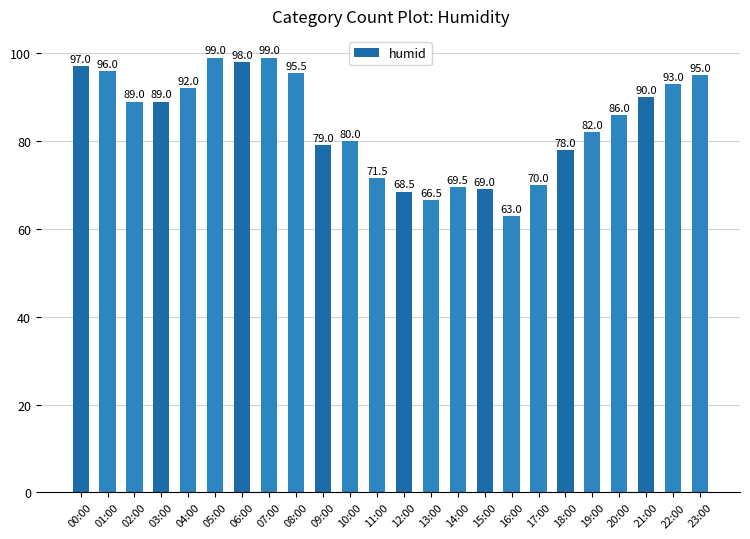

What is the change in value from 00:00 to 03:00?

-8.0